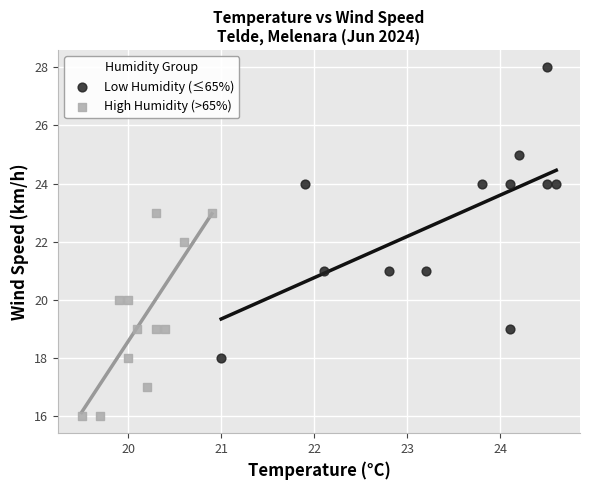

Which series contains the highest Y value?

Low Humidity (≤65%)